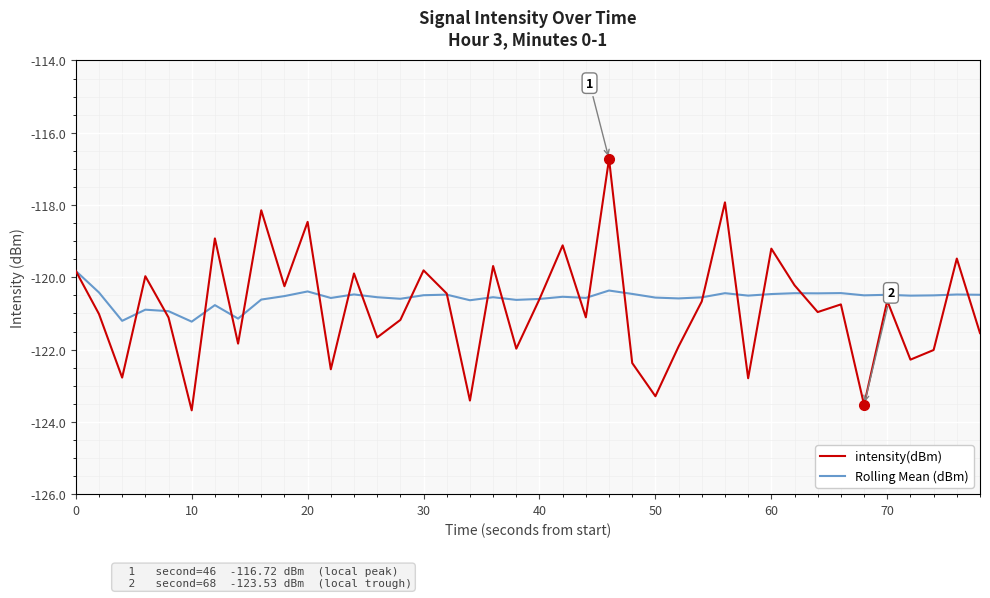

What is the highest value of the intensity(dBm) series?

-116.7